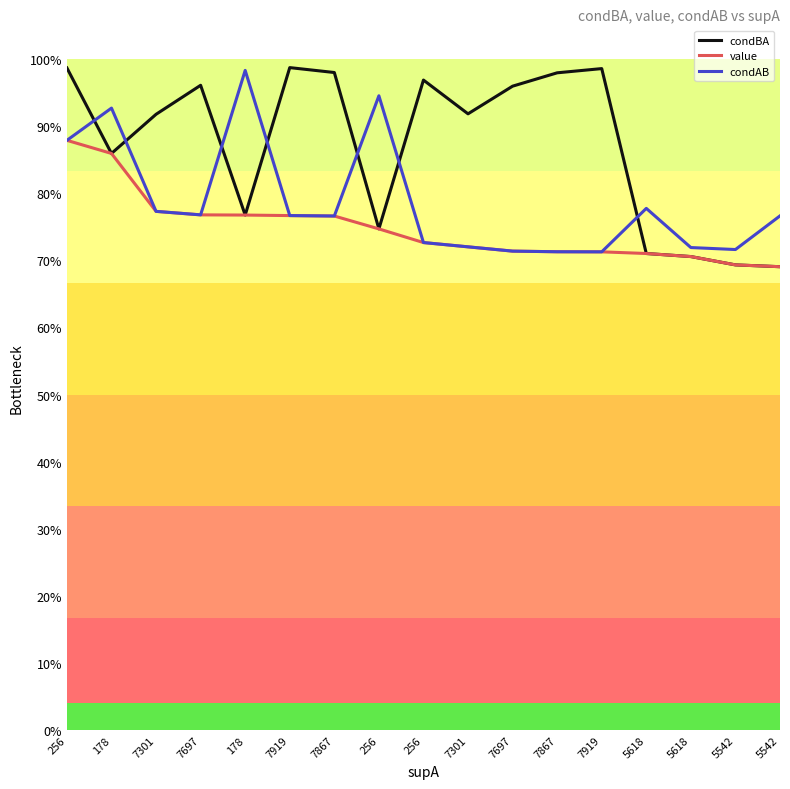

What is the sum of all condAB values?

13.4